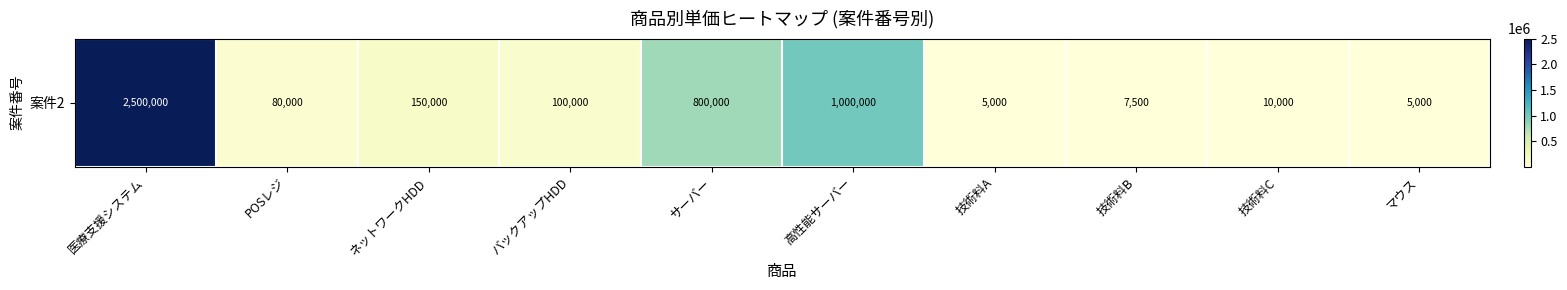

What is the sum of all values?

4657500